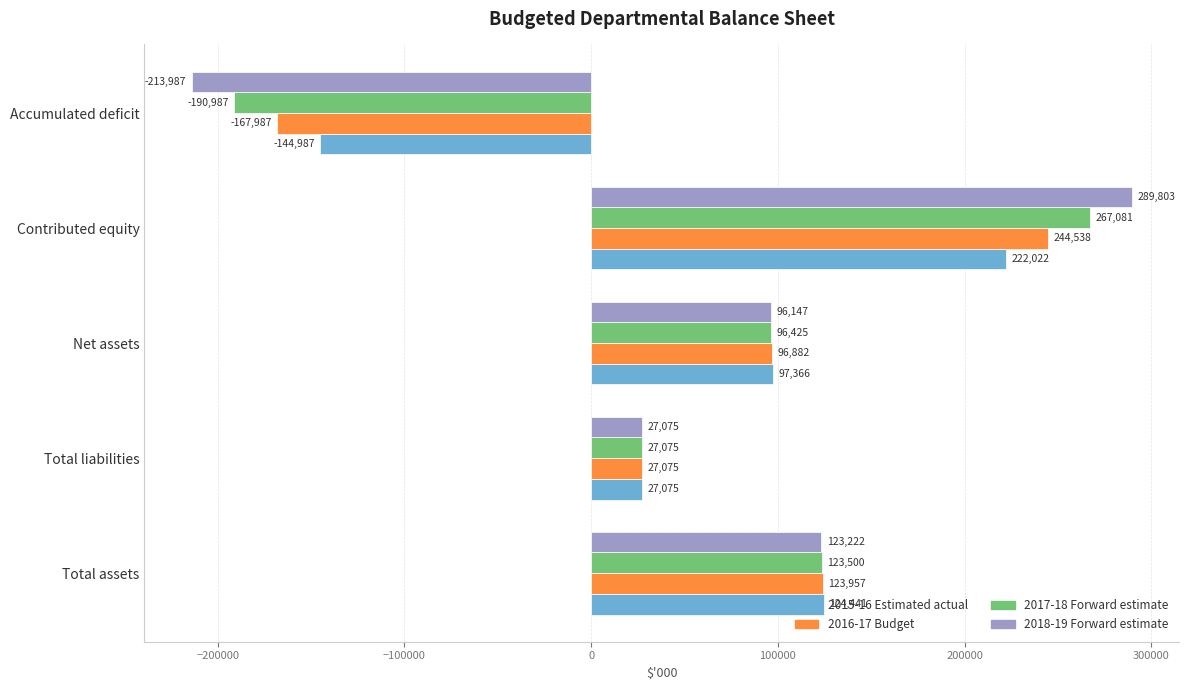

Which series has the widest spread of values?

2018-19 Forward estimate